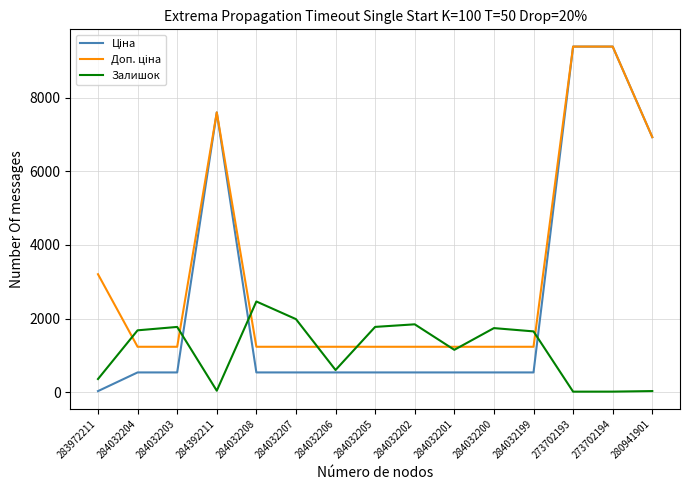

What is the maximum value shown in the chart?

9384.0